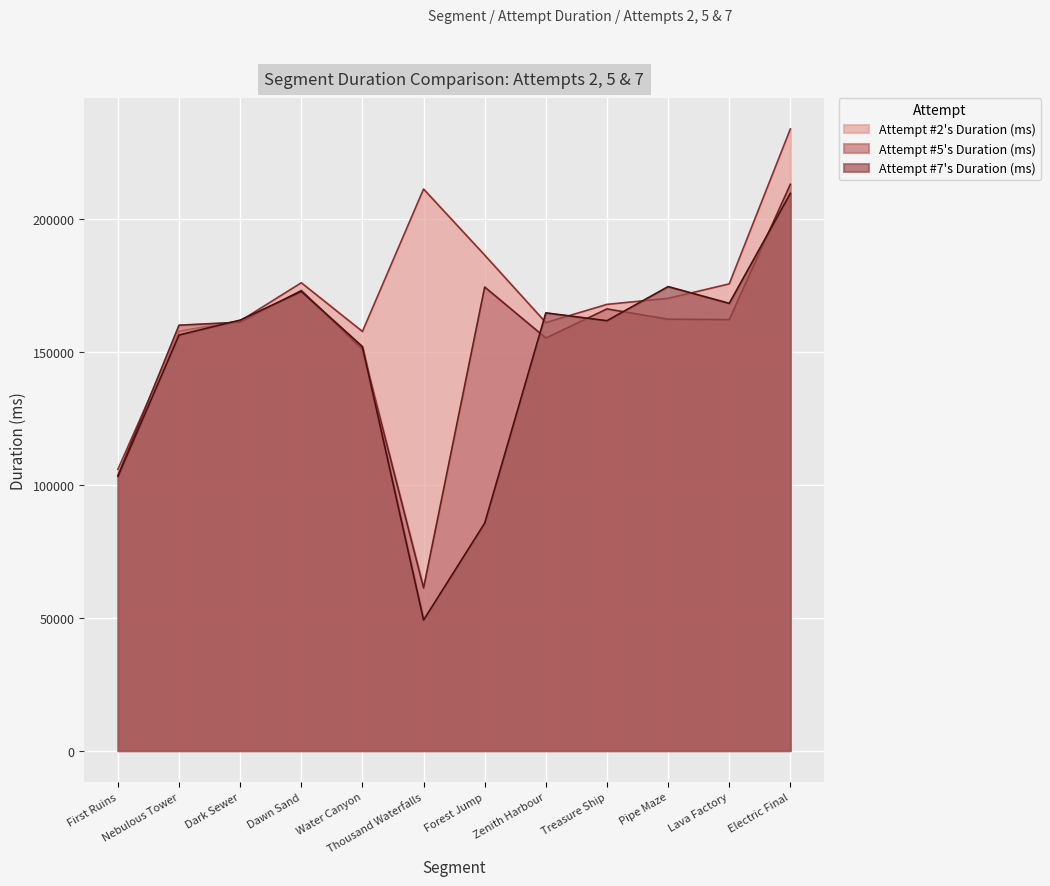

At which label does Attempt #7's Duration (ms) first exceed 161952?

Dawn Sand